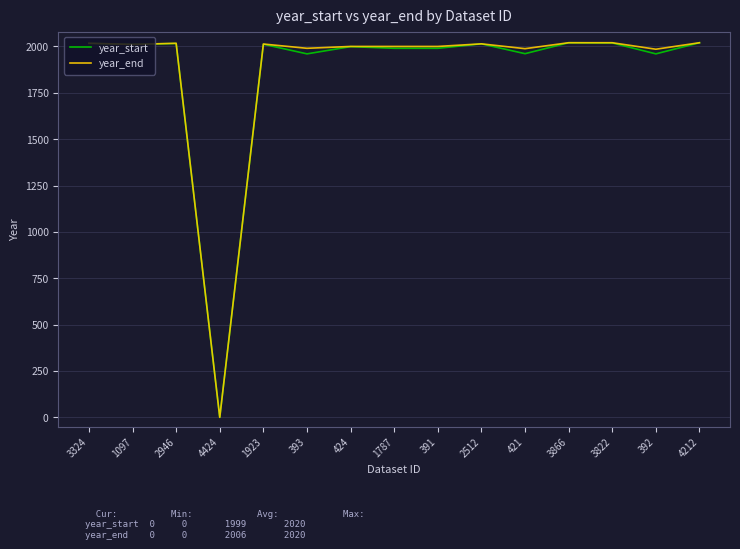

What is the difference between the highest and lowest values at 392?

25